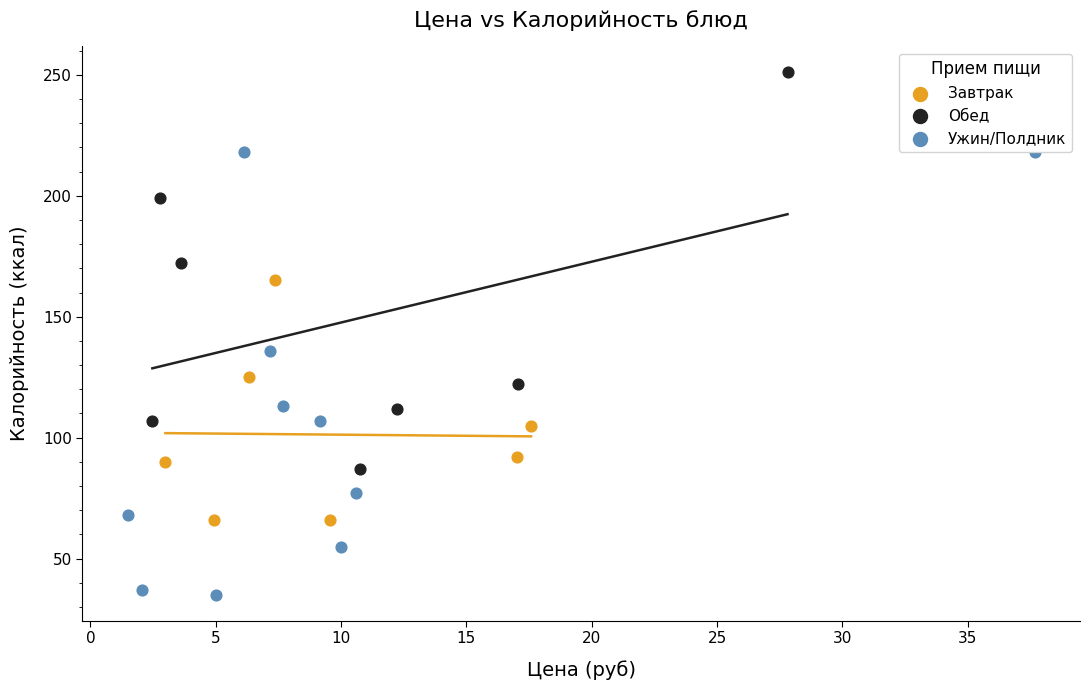

Which series reaches the maximum Y coordinate?

Обед